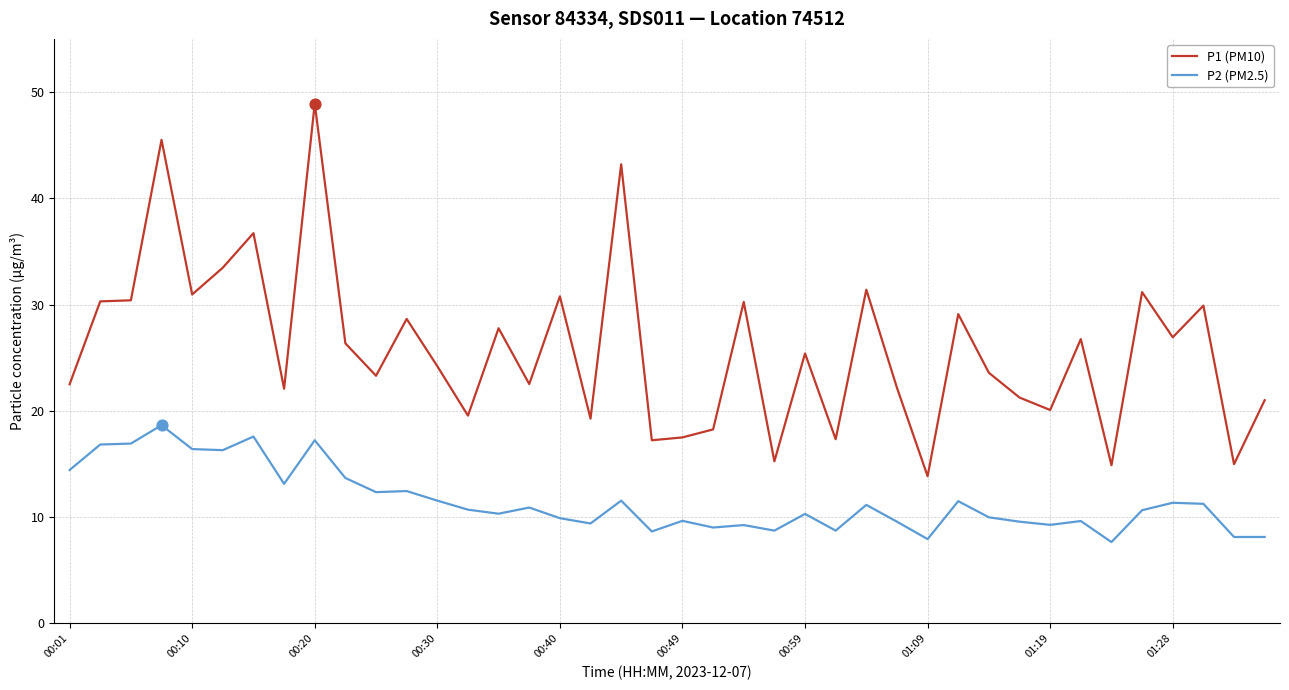

At how many categories does at least one series exceed 33?

5